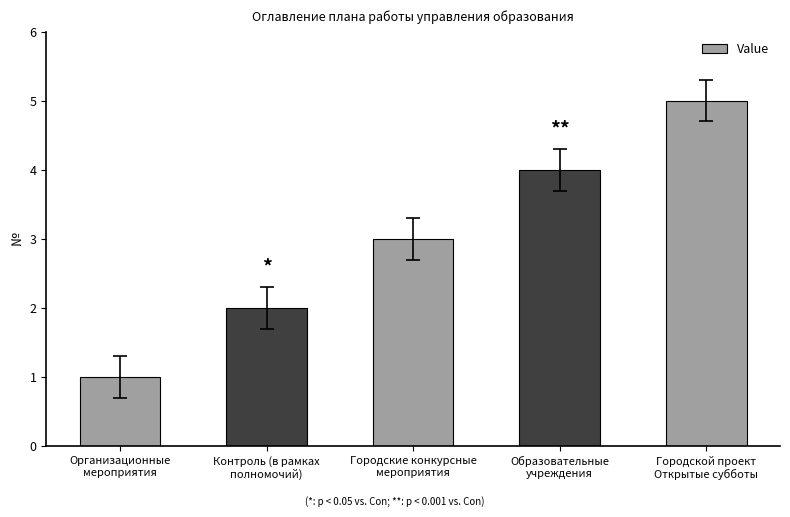

What is the change in value from Городские конкурсные
мероприятия to Городской проект
Открытые субботы?

+2